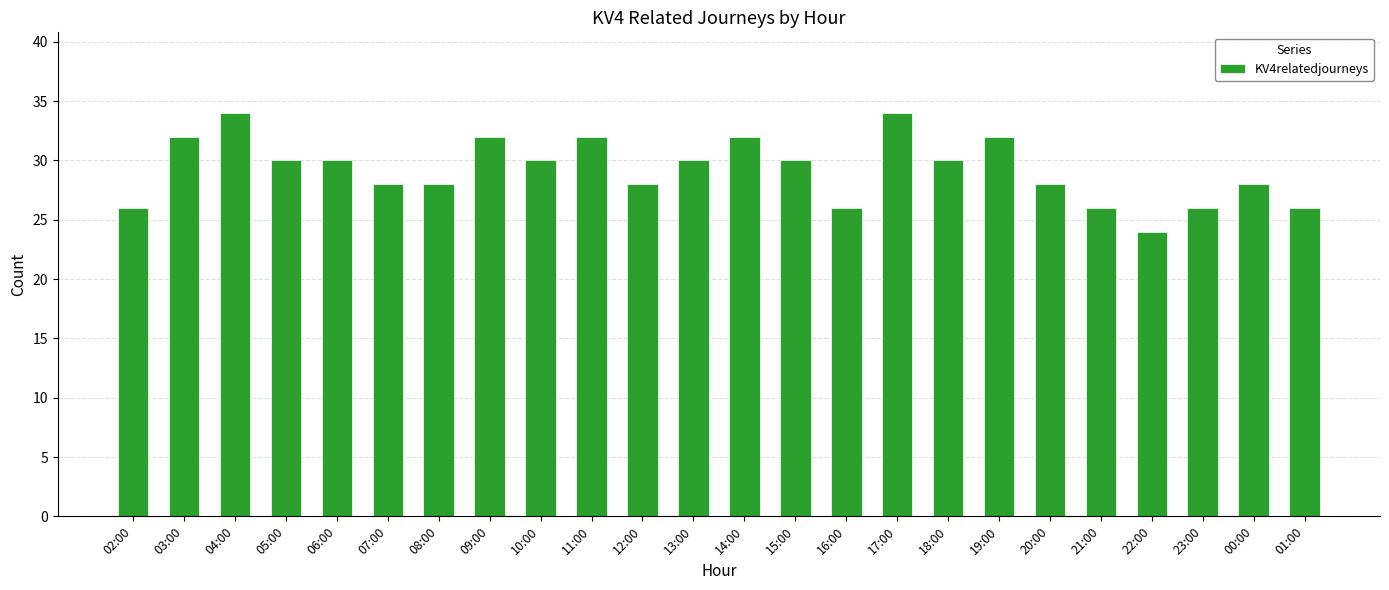

Where does the data first go above 30?

03:00